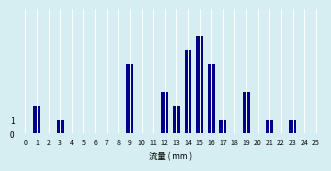

Reading right to left, list all the values displayed in this chart.

25=0	24=0	23=1	22=0	21=1	20=0	19=3	18=0	17=1	16=5	15=7	14=6	13=2	12=3	11=0	10=0	9=5	8=0	7=0	6=0	5=0	4=0	3=1	2=0	1=2	0=0